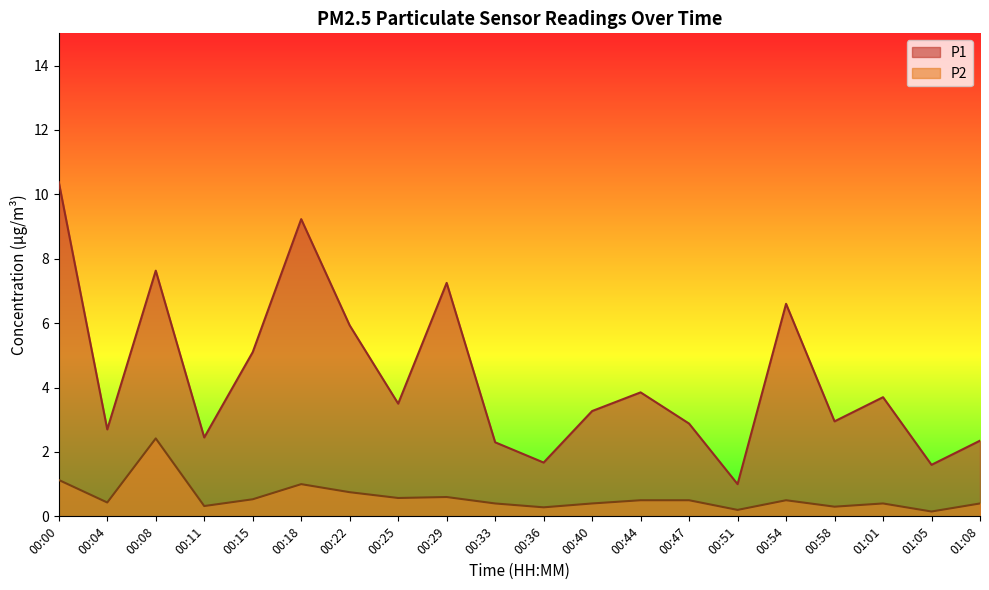

Reading left to right, extract all data points from this chart.

P1: 00:00=10.4	00:04=2.7	00:08=7.6	00:11=2.5	00:15=5.1	00:18=9.2	00:22=5.9	00:25=3.5	00:29=7.2	00:33=2.3	00:36=1.7	00:40=3.3	00:44=3.9	00:47=2.9	00:51=1.0	00:54=6.6	00:58=3.0	01:01=3.7	01:05=1.6	01:08=2.4
P2: 00:00=1.1	00:04=0.4	00:08=2.4	00:11=0.3	00:15=0.5	00:18=1.0	00:22=0.8	00:25=0.6	00:29=0.6	00:33=0.4	00:36=0.3	00:40=0.4	00:44=0.5	00:47=0.5	00:51=0.2	00:54=0.5	00:58=0.3	01:01=0.4	01:05=0.1	01:08=0.4